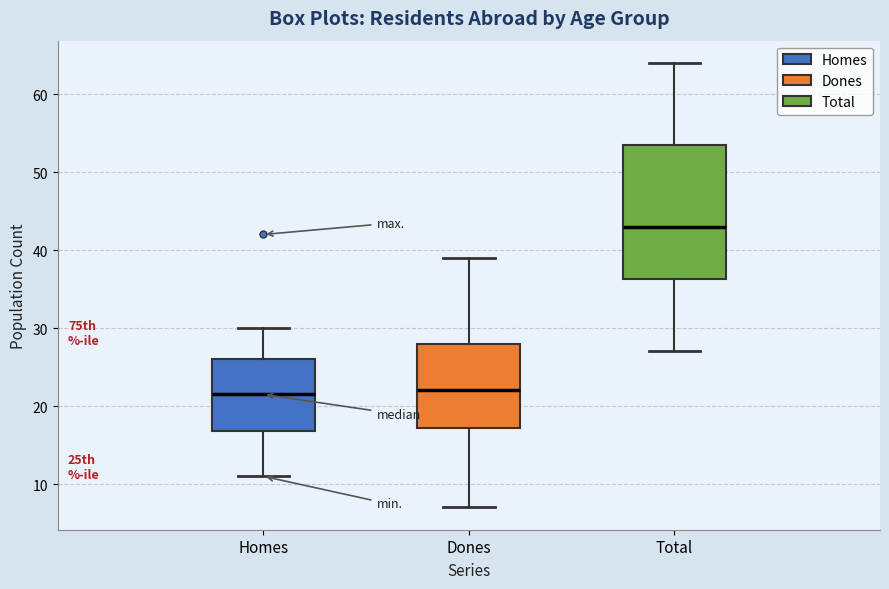

Where is the lower edge of the box for Homes on the y-axis? The values are not printed on the chart, so give them approximately, as read against the axis.

17